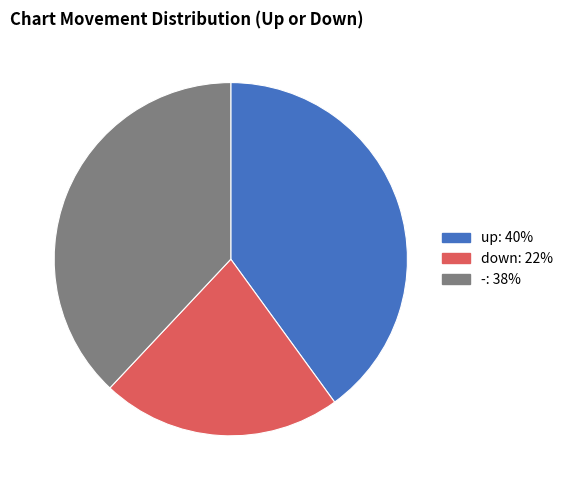

Which category has the smallest portion of the pie?

down